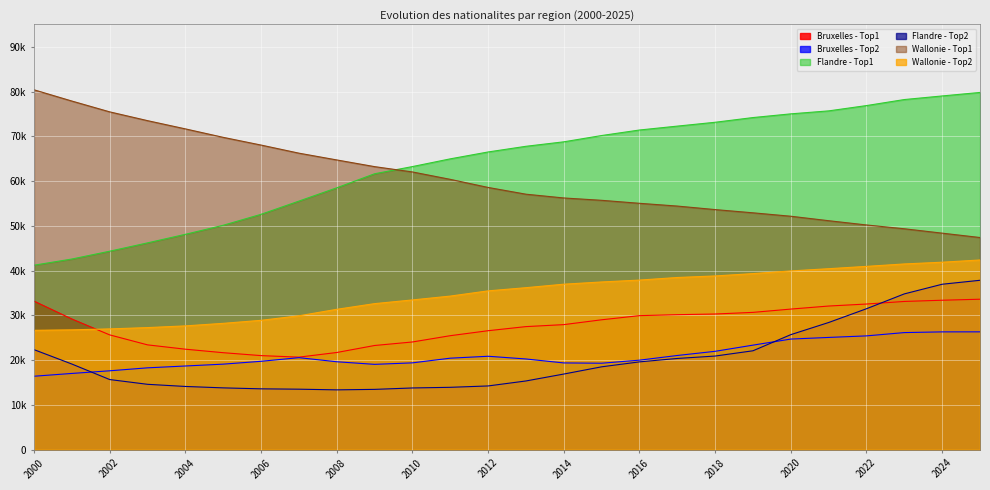

How many interior local valleys does the Flandre - Top2 series have?

1